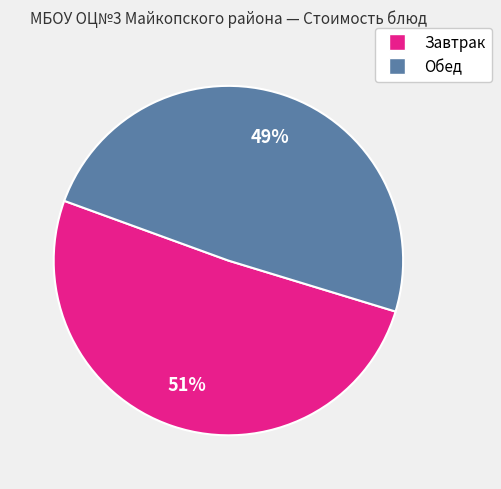

To the nearest percent, what is the difference between the largest and smallest slice percentages?

2%